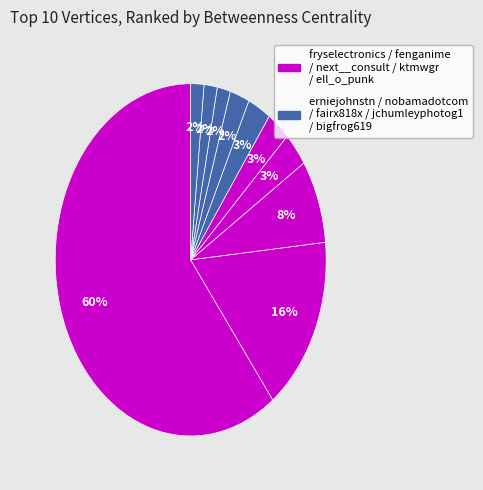

Count the number of slices in the pie.

10